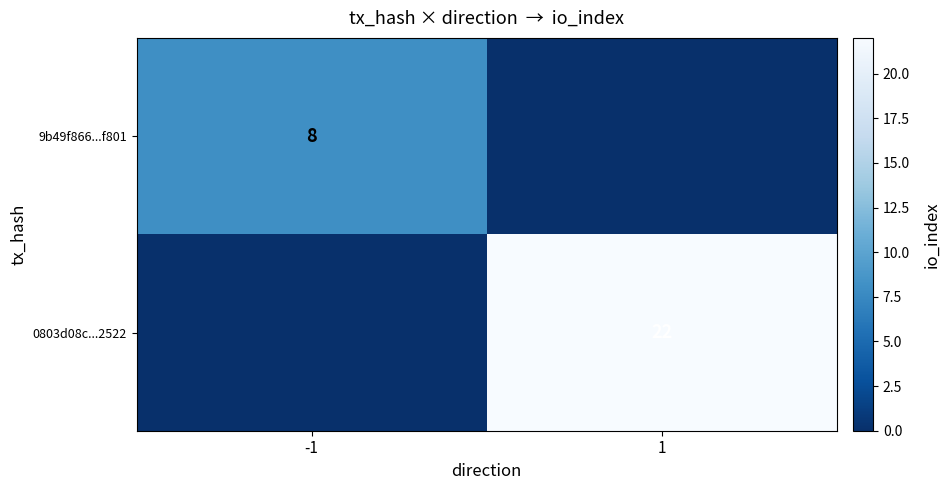

What is the spread (max minus min) of values at -1?

8